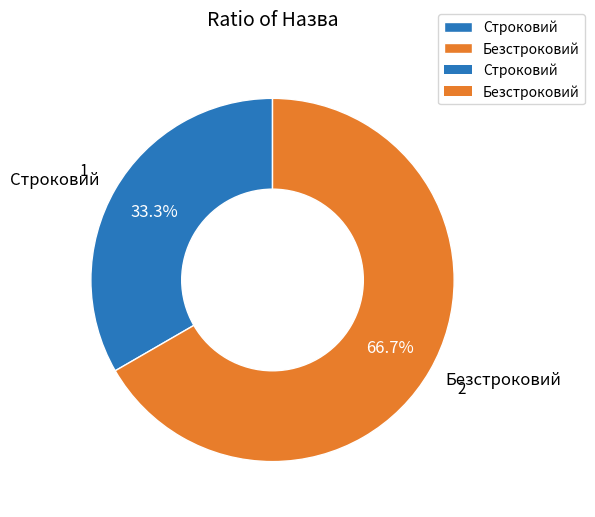

Which category has the smallest portion of the pie?

Строковий